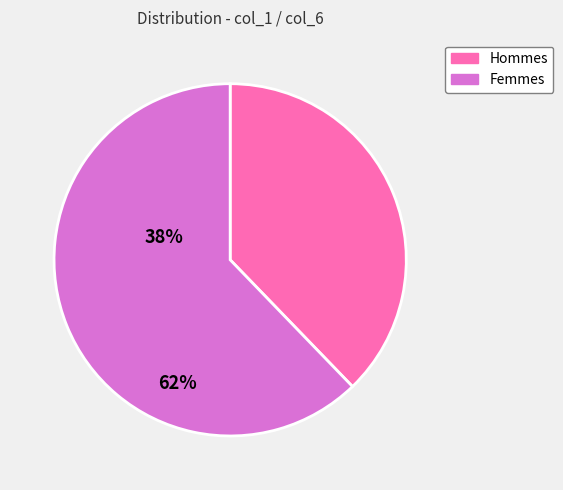

Is there any slice that represents more than half of the pie?

Yes